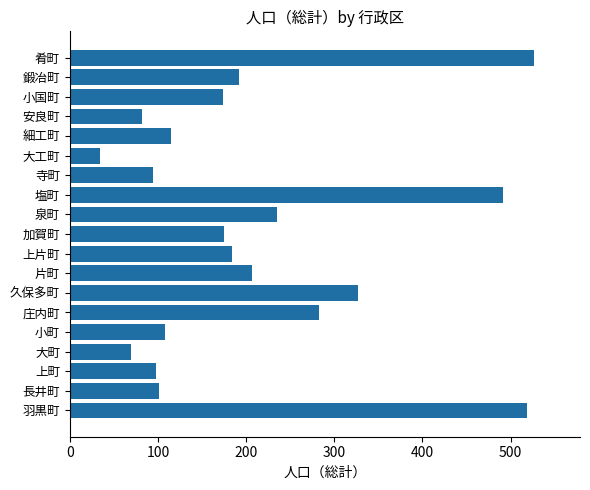

What is the average value?

211